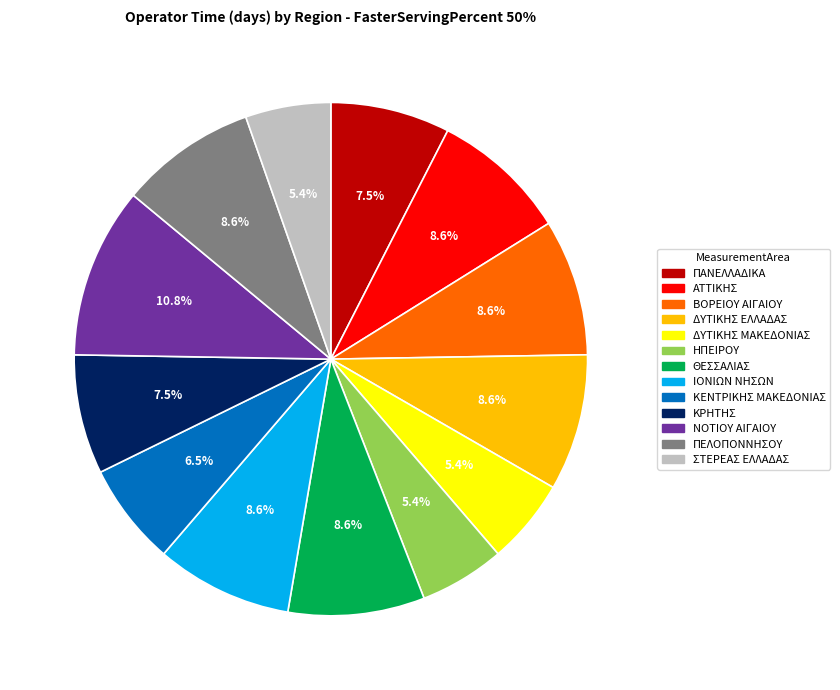

Does any single category account for the majority?

No